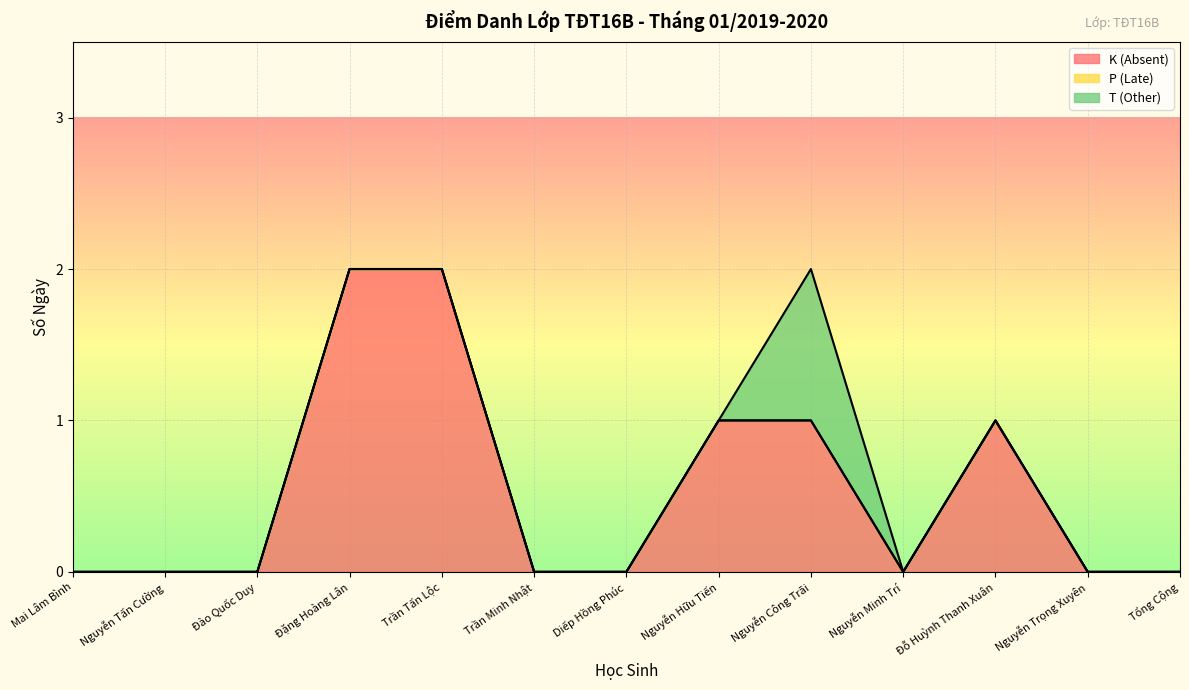

Reading right to left, list all the values displayed in this chart.

K (Absent): 0	0	1	0	1	1	0	0	2	2	0	0	0
P (Late): 0	0	0	0	0	0	0	0	0	0	0	0	0
T (Other): 0	0	0	0	1	0	0	0	0	0	0	0	0